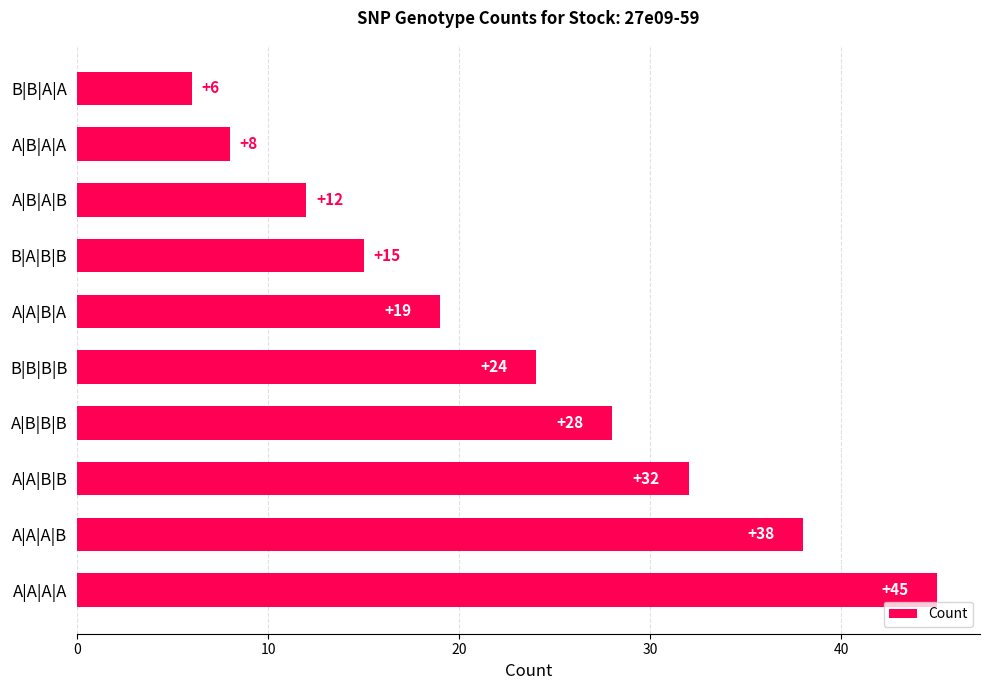

Rank the categories by value from highest to lowest.

A|A|A|A, A|A|A|B, A|A|B|B, A|B|B|B, B|B|B|B, A|A|B|A, B|A|B|B, A|B|A|B, A|B|A|A, B|B|A|A